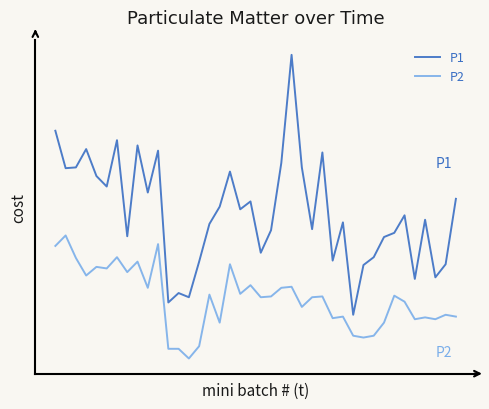

At which label is P1 closest to 10?

16